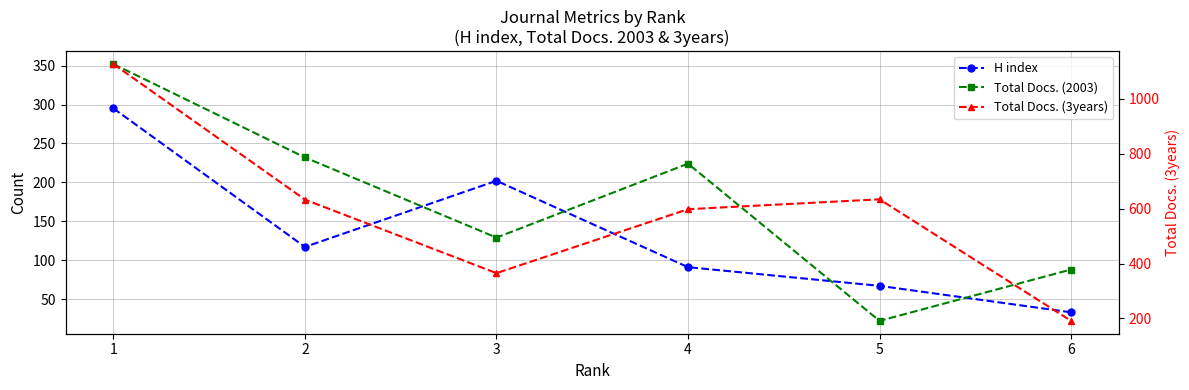

What is the average value of the Total Docs. (3years) series?

591